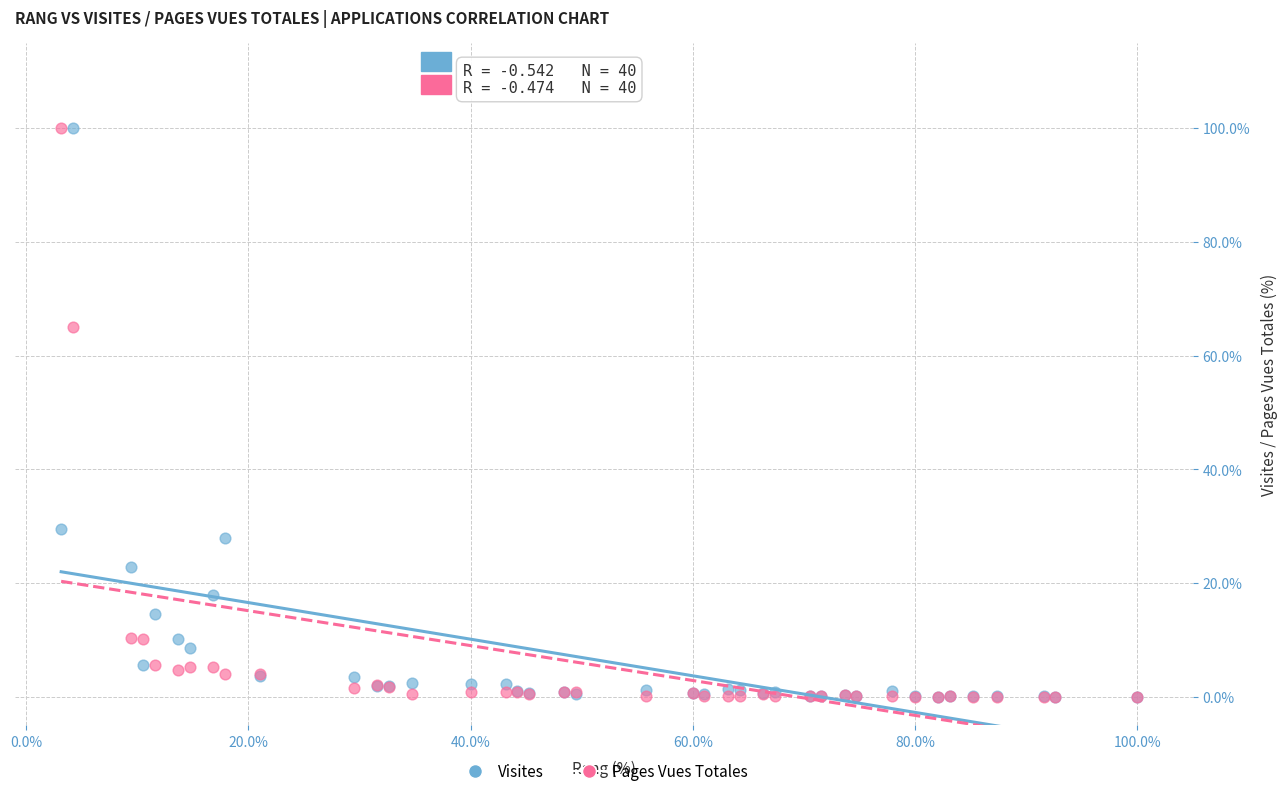

Across all series, what Y value is closest to 50?

65.1